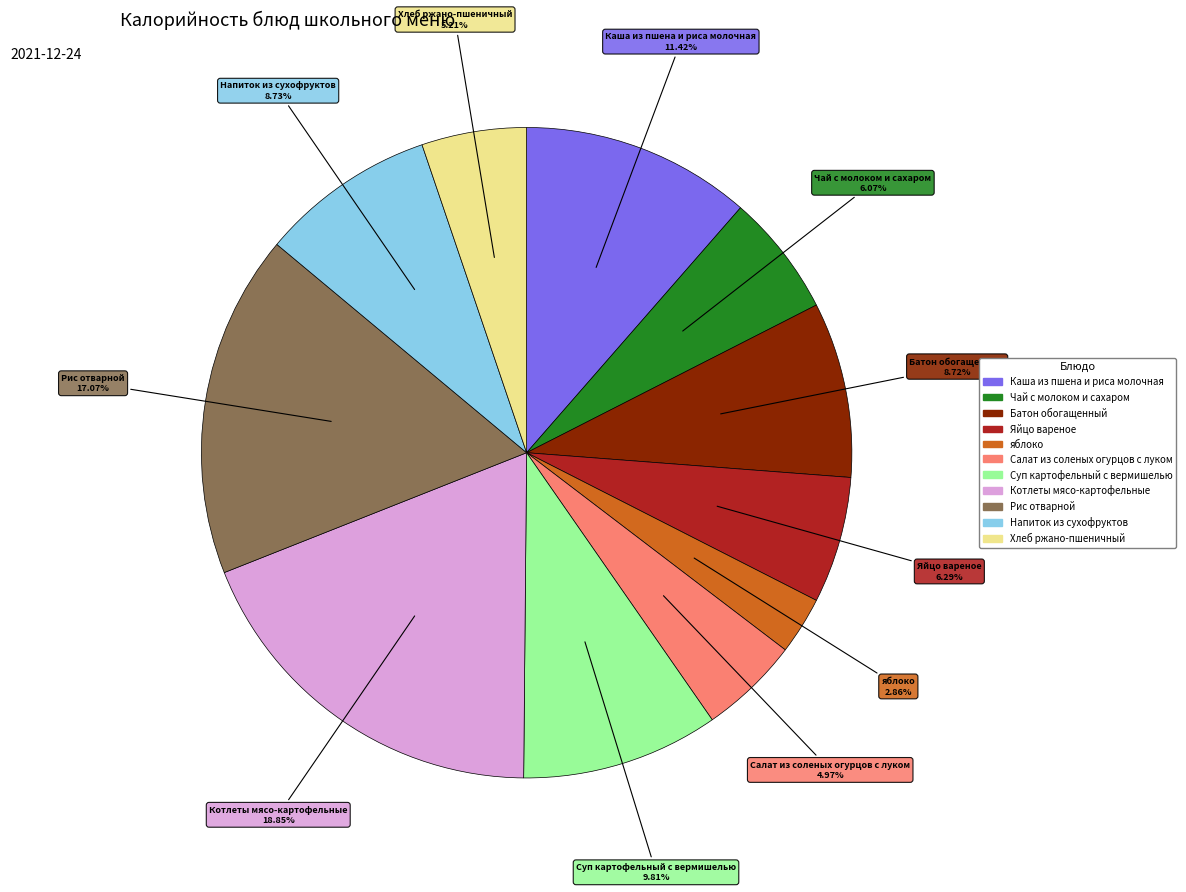

How many slices are in this pie chart?

11